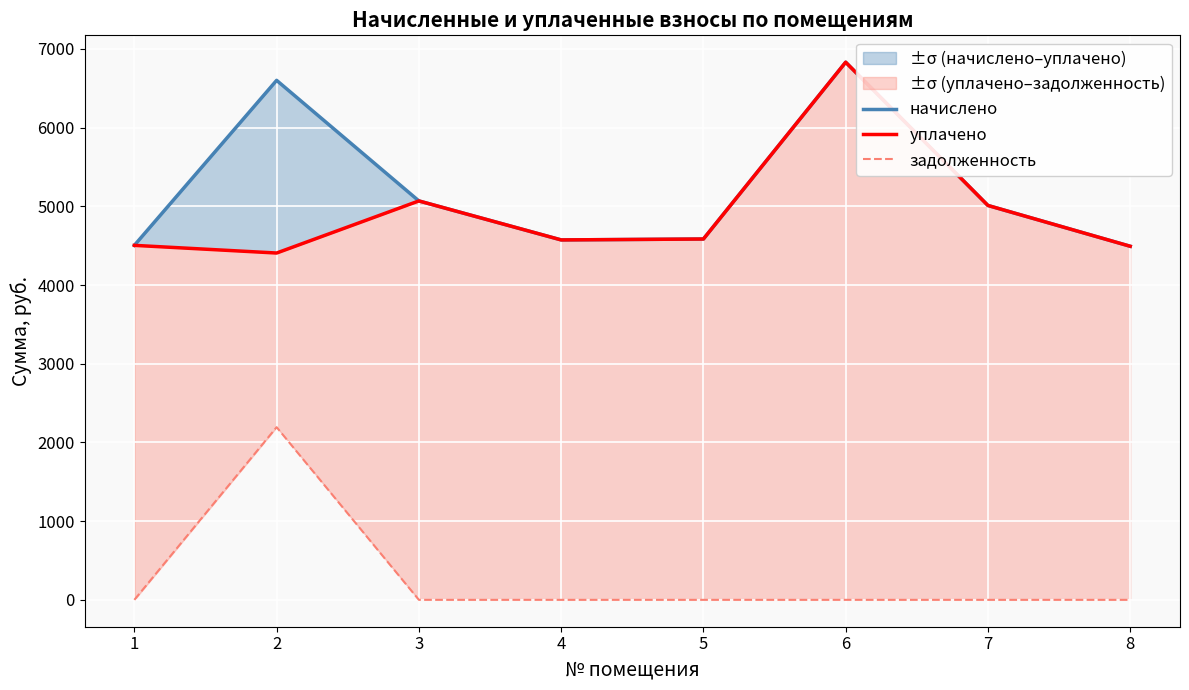

At how many categories does at least one series exceed 3327?

8